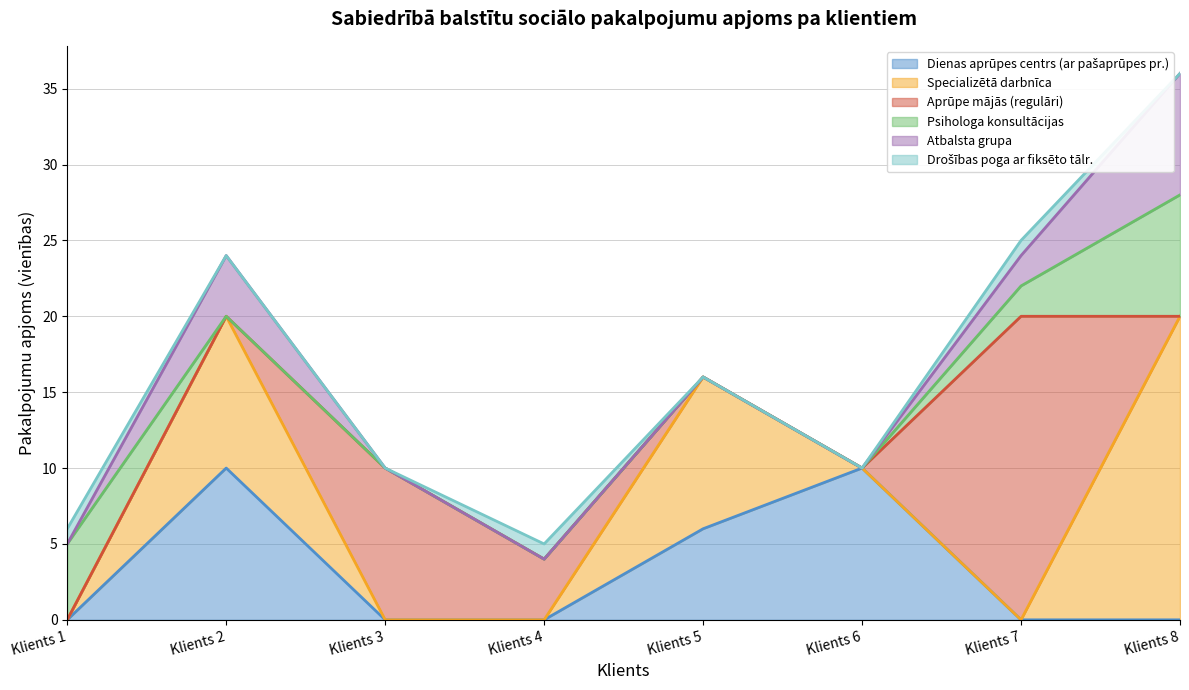

What is the total value across all series at Klients 7?

25